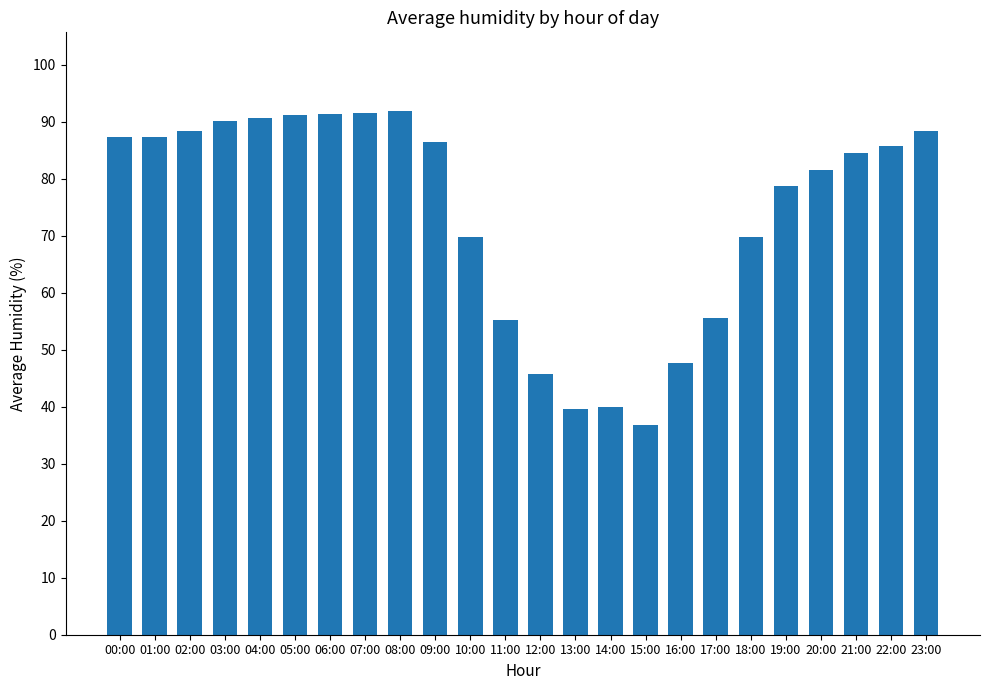

Where does the data first go above 85?

00:00